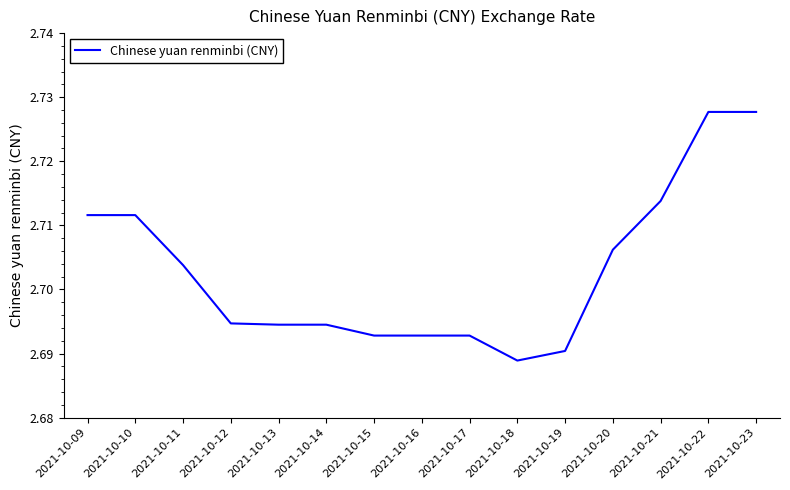

Between 2021-10-13 and 2021-10-22, which is larger?

2021-10-22